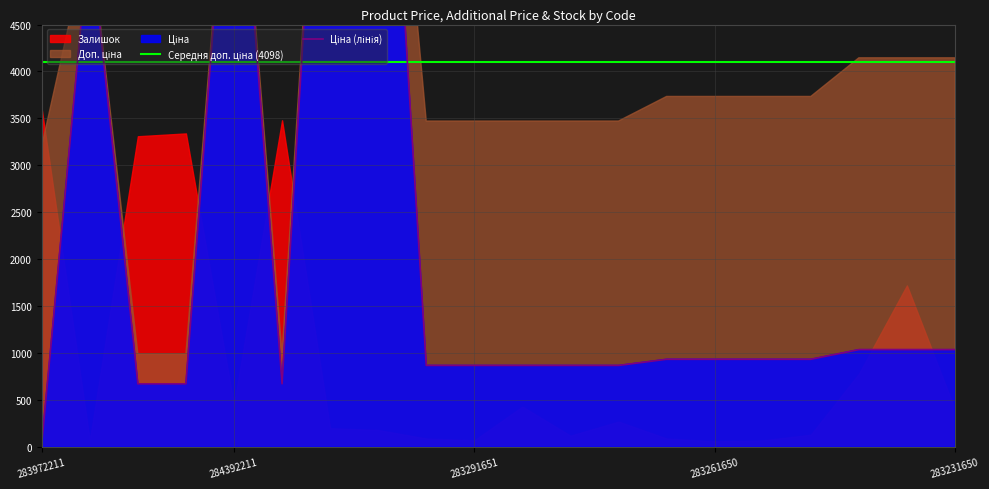

What is the average value of the Ціна (лінія) series?

2213.7